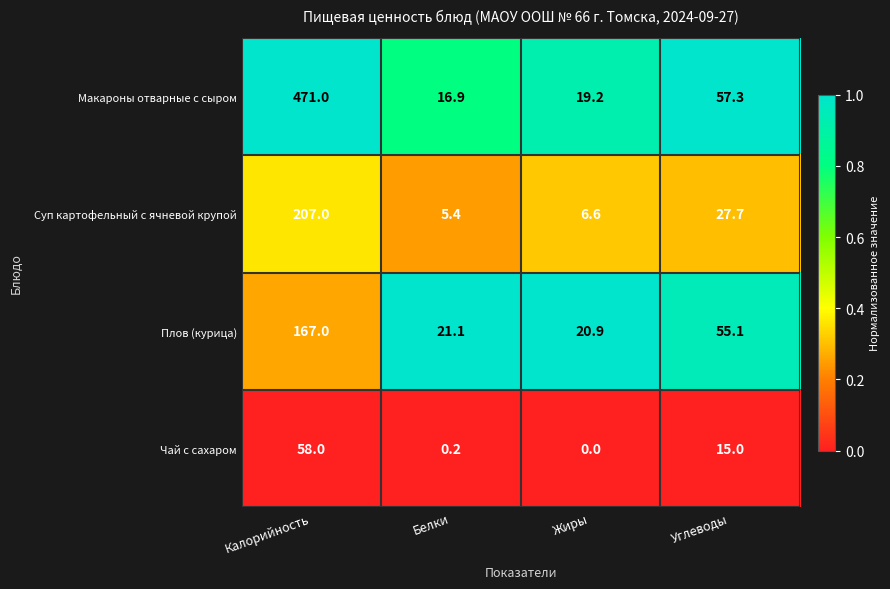

The value of Макароны отварные с сыром at Углеводы is 57.3. True or false?

True